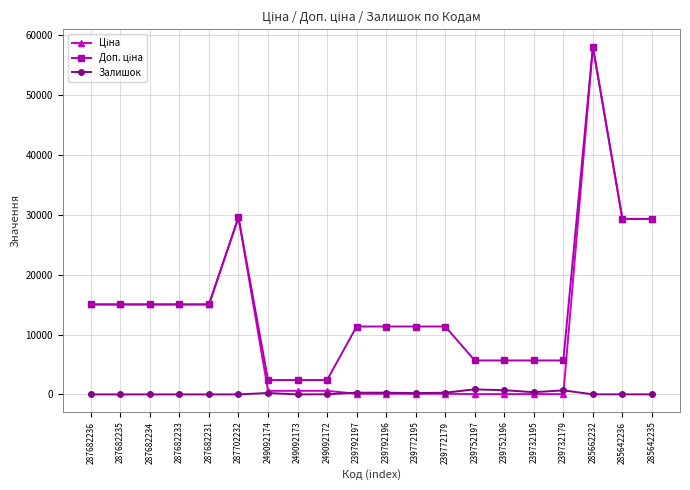

At how many categories does at least one series exceed 3801?

17